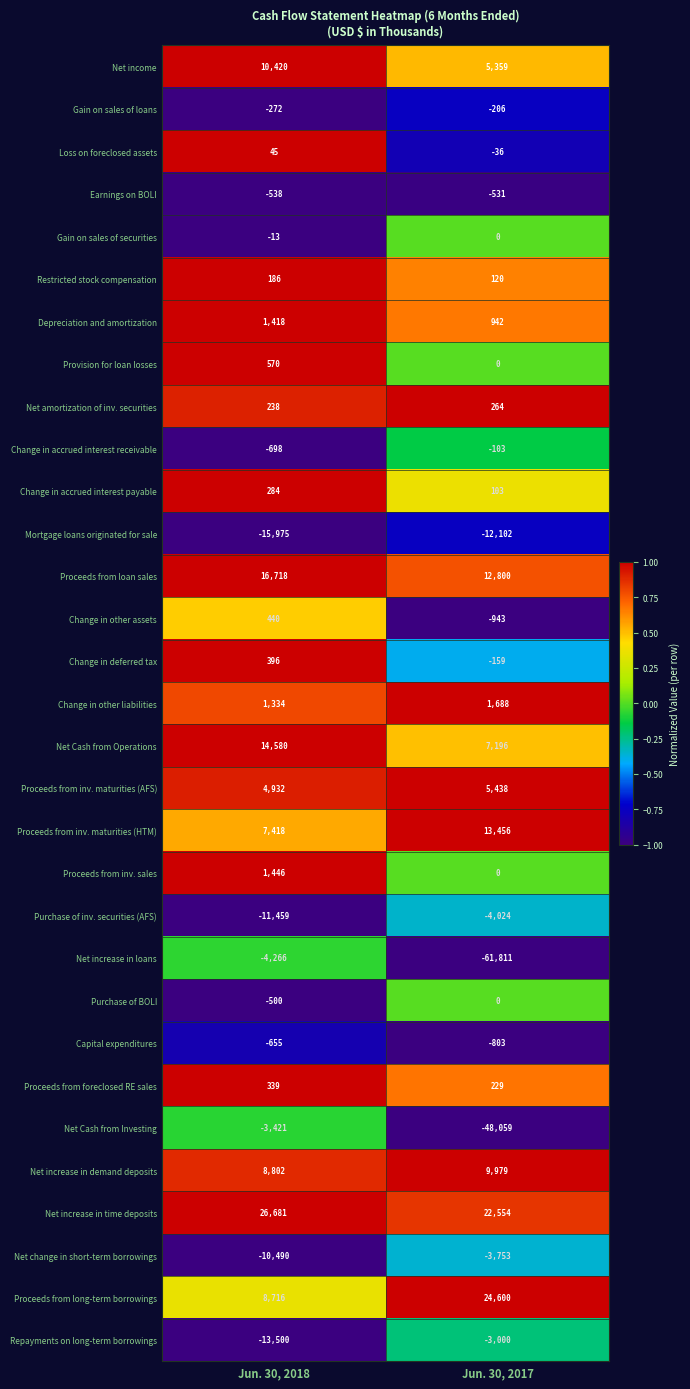

At which label is Change in other liabilities closest to 1511?

Jun. 30, 2018